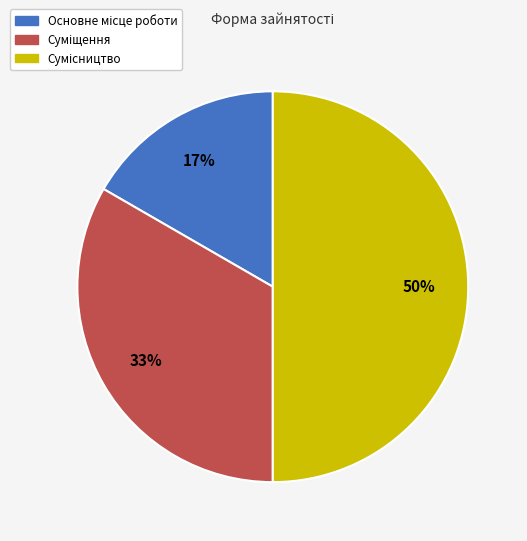

To the nearest percent, what is the average slice percentage?

33%